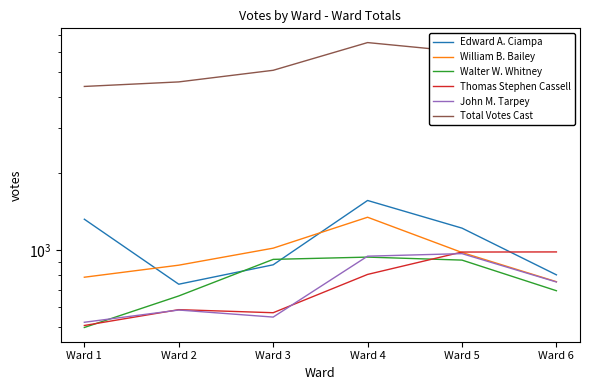

What is the value of the Walter W. Whitney point at the 6th from the left?

695